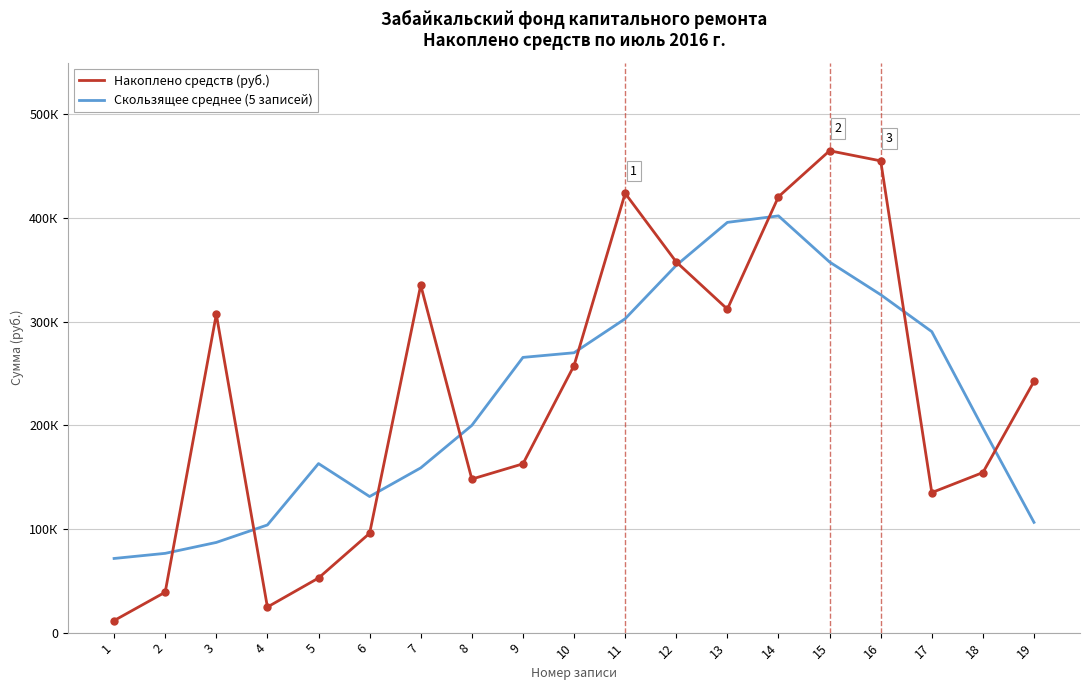

At which category does the chart reach its peak across all series?

15